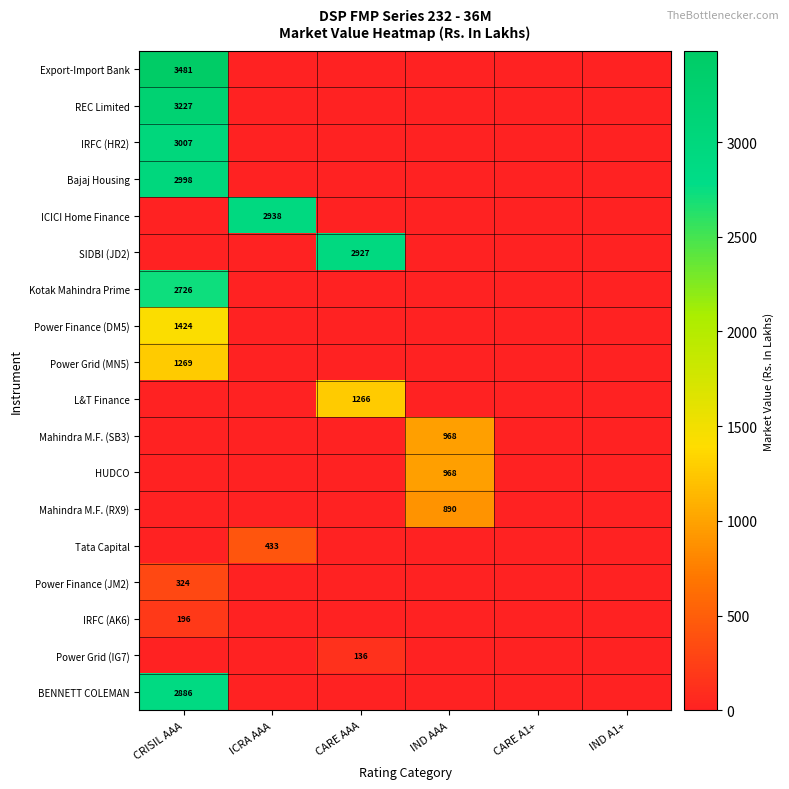

Which label corresponds to the smallest value in the chart?

ICRA AAA